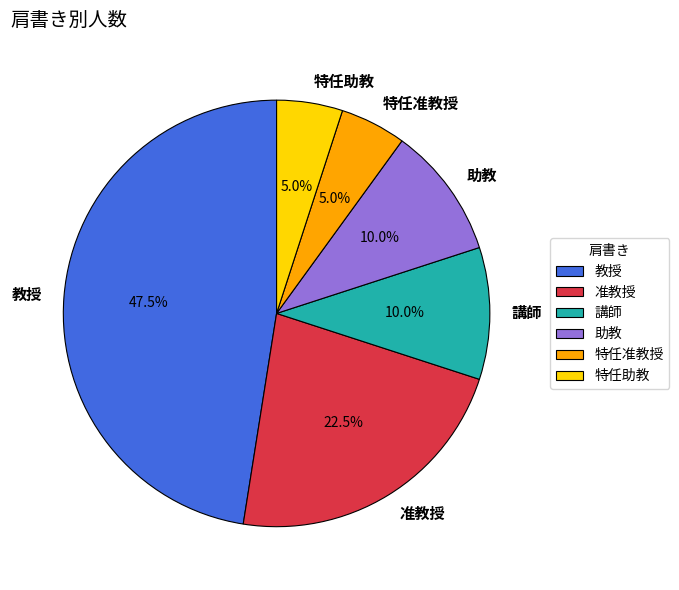

Is 准教授 the majority of the pie?

No